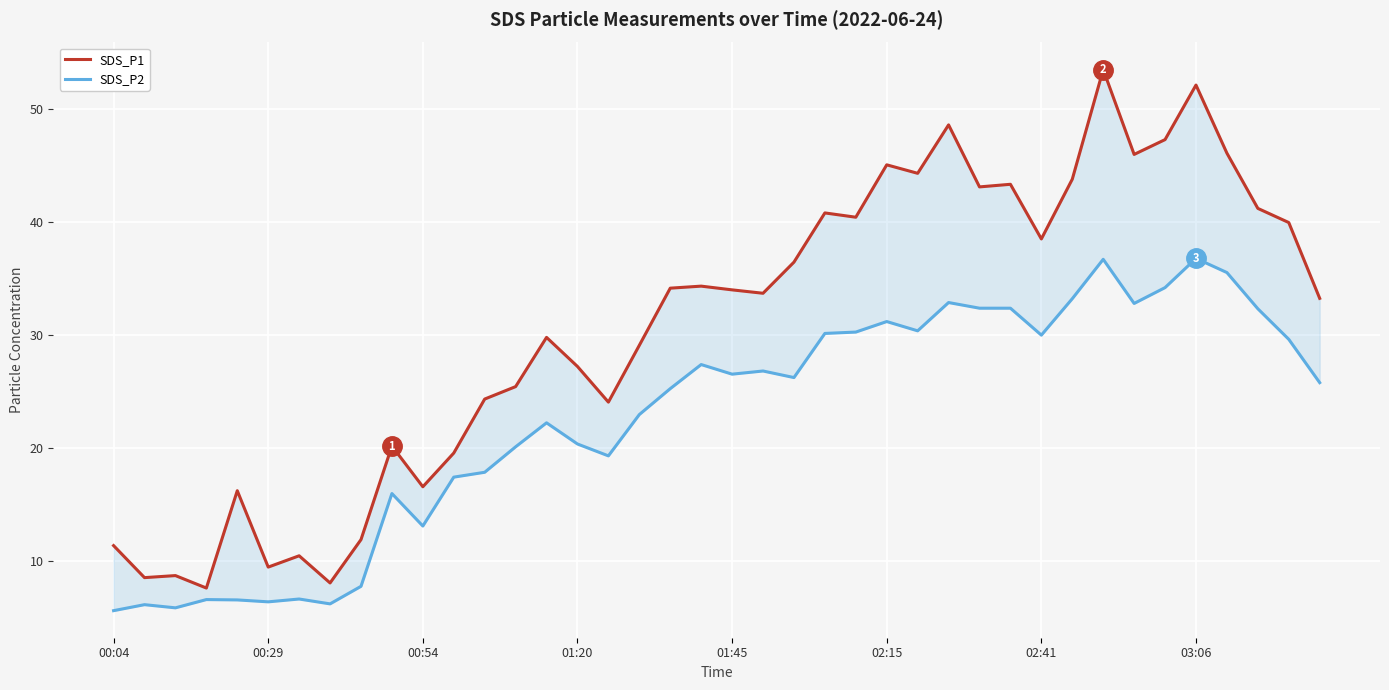

What is the difference between the maximum and minimum values in the SDS_P2 series?

31.1